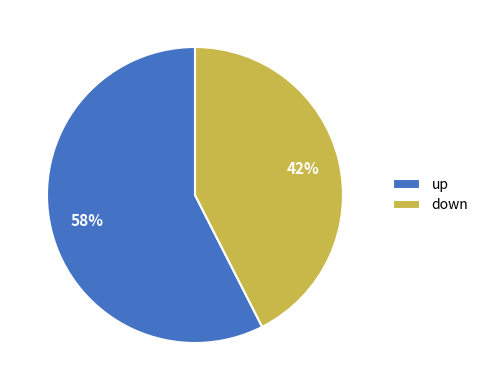

To the nearest percent, what is the average slice percentage?

50%